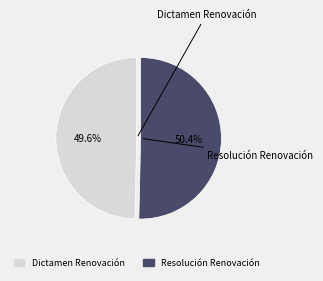

Which has a higher value, Dictamen Renovación or Resolución Renovación?

Resolución Renovación